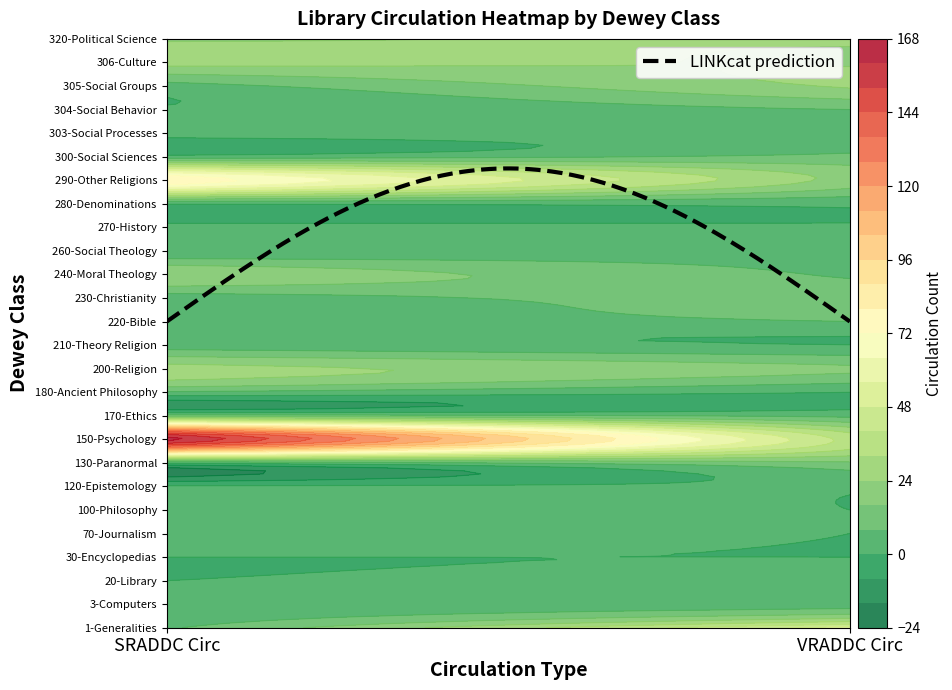

Is it true that 30-Encyclopedias equals 0 at 1?

True